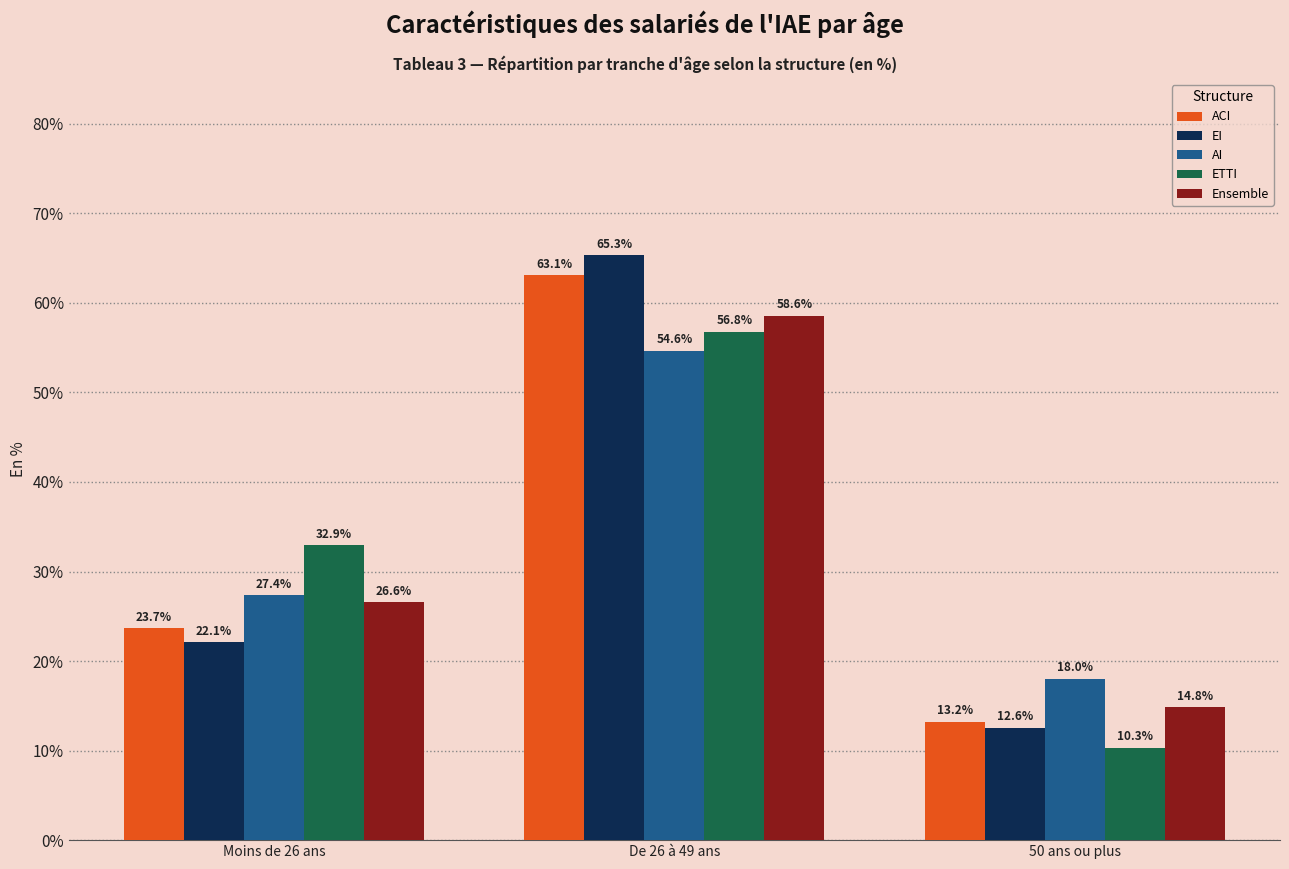

Count the number of categories in the chart.

3